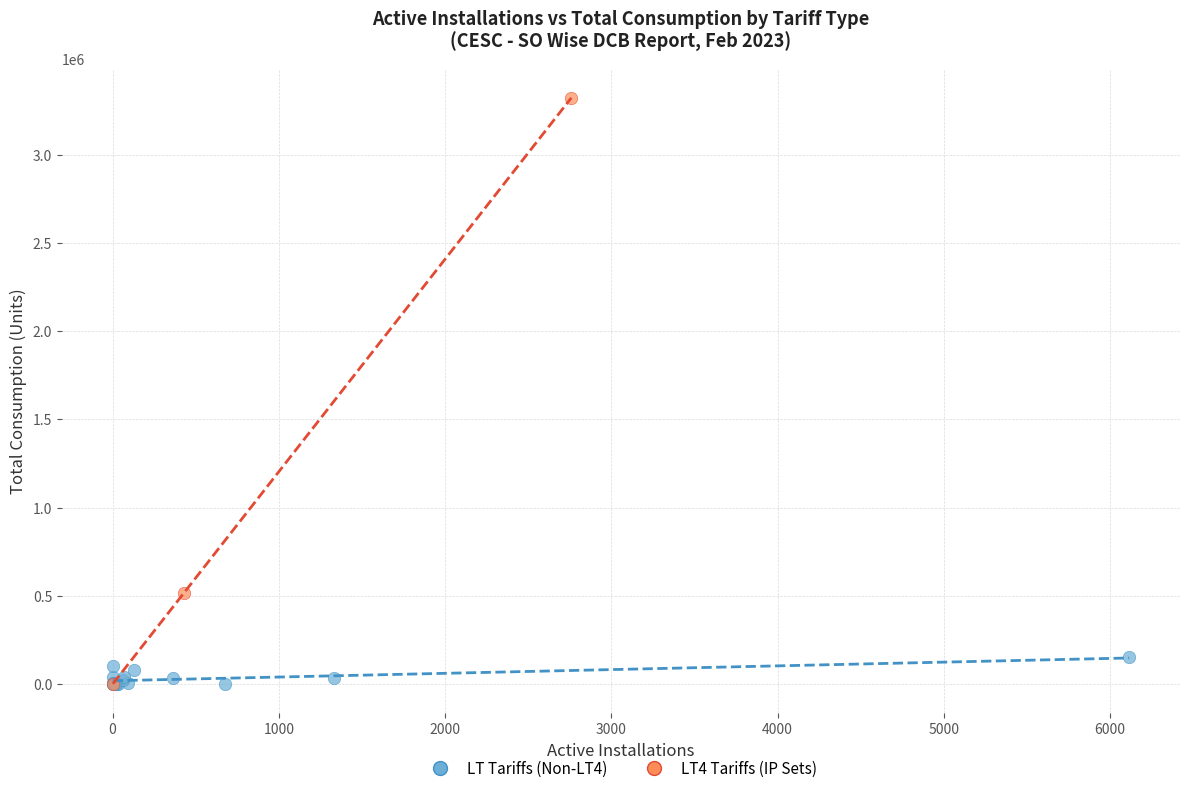

What are all the series names shown in the legend?

LT Tariffs (Non-LT4), LT4 Tariffs (IP Sets)